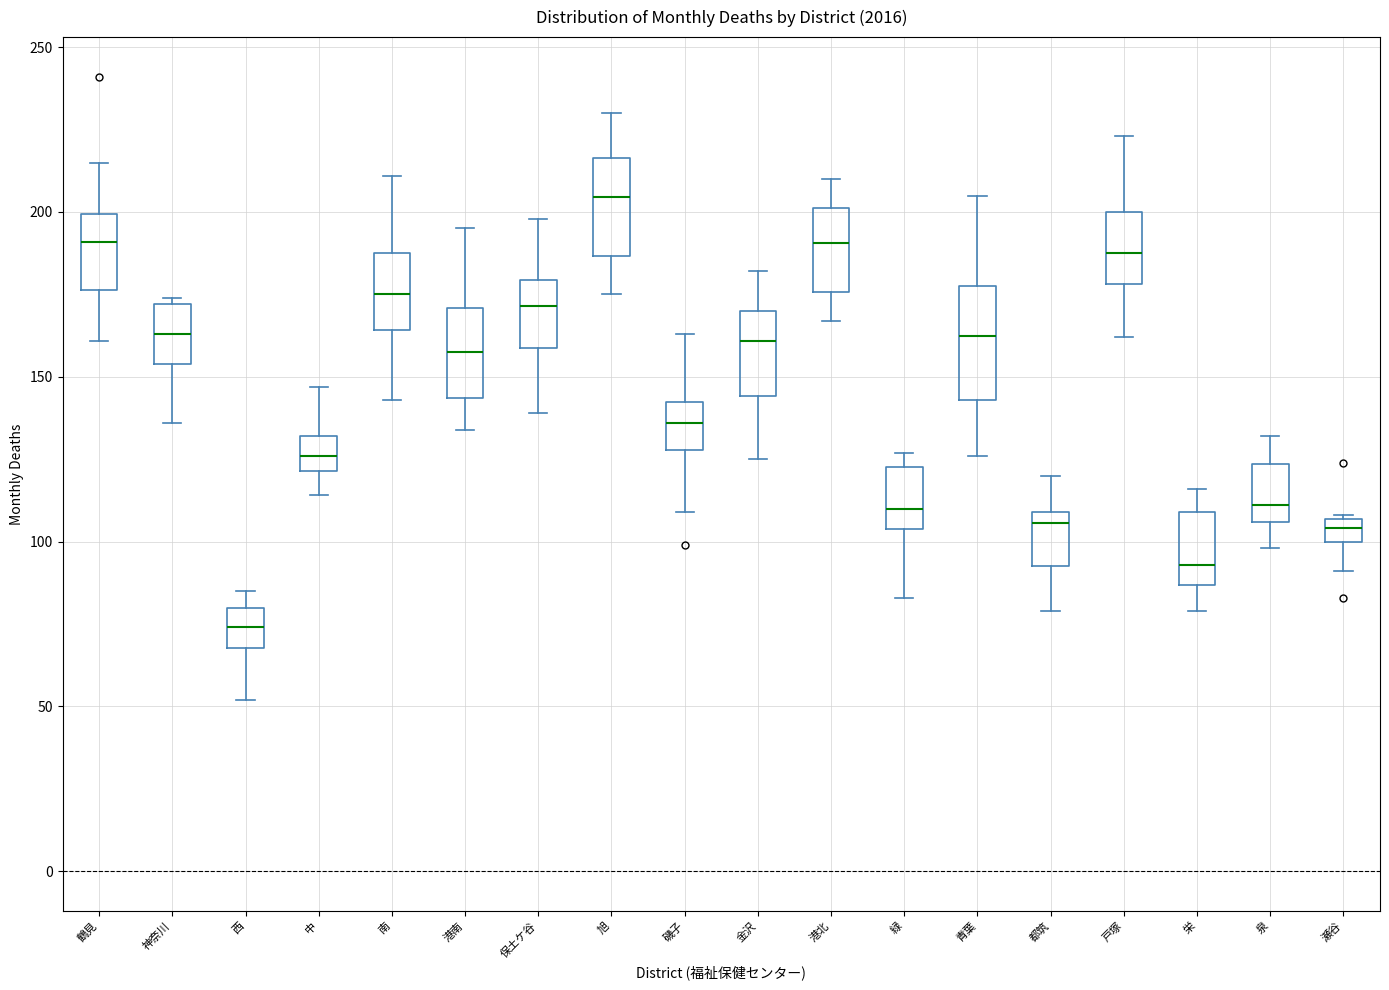

Where does the lower whisker of the box for 都筑 end on the y-axis? The values are not printed on the chart, so give them approximately, as read against the axis.

80